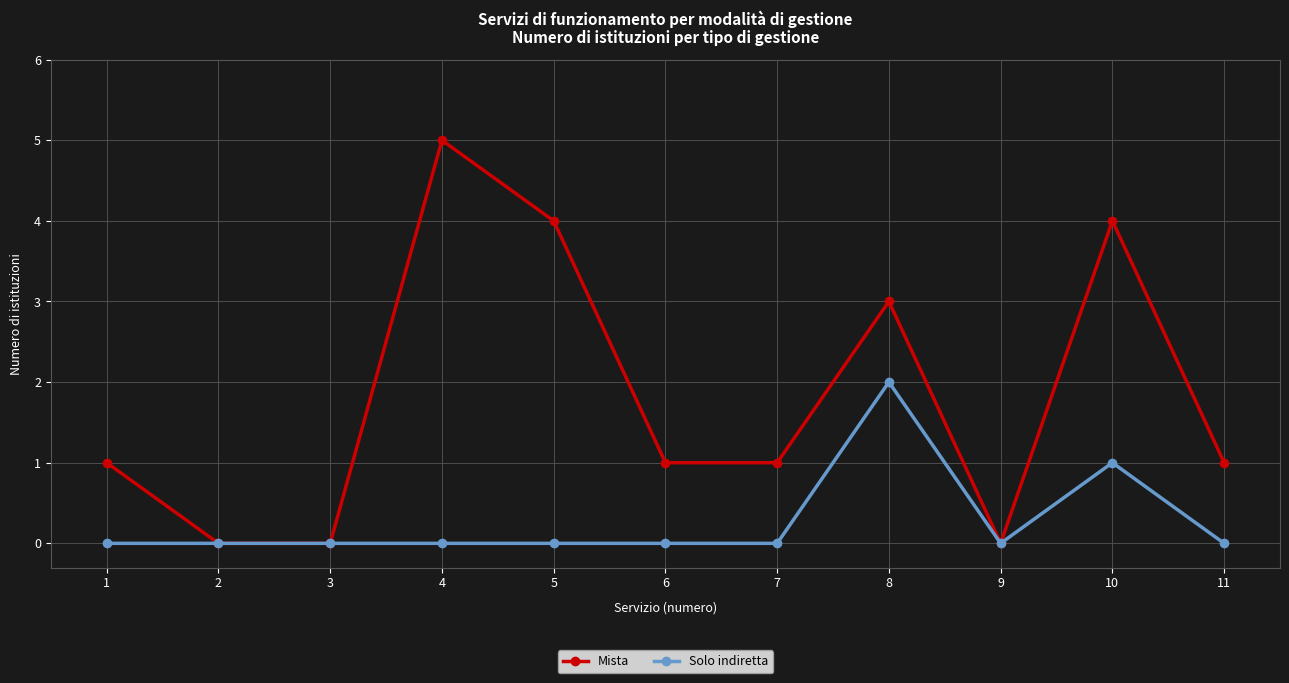

Which series changed the most between 9 and 10?

Mista